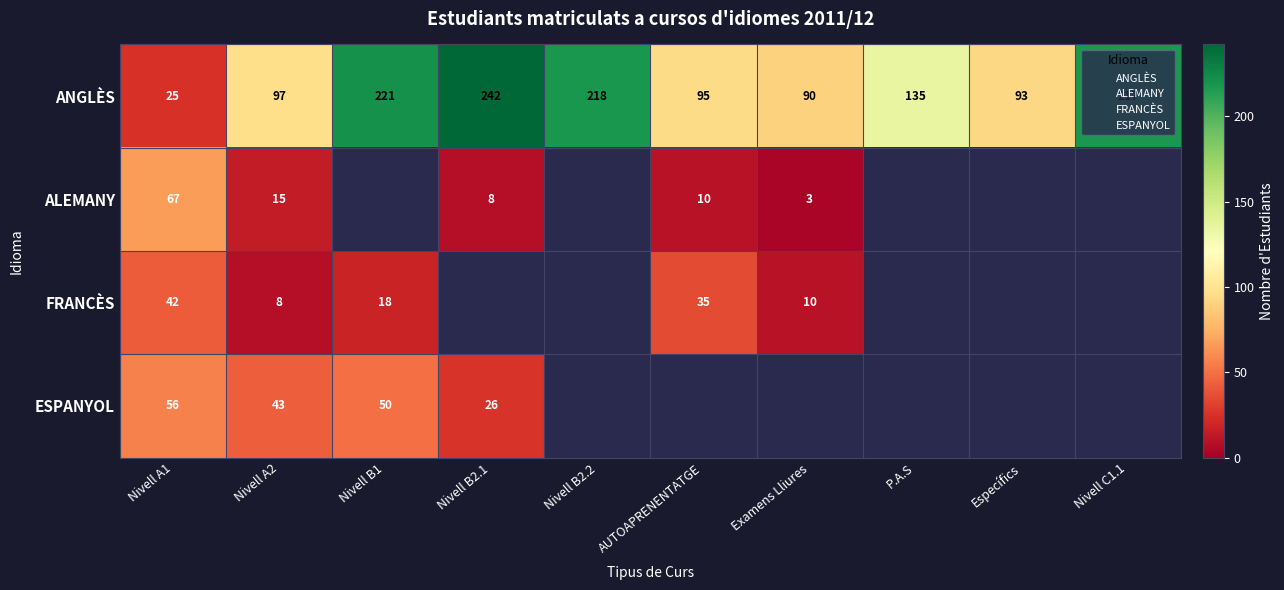

Is it true that ESPANYOL equals 14 at Nivell B2.1?

False